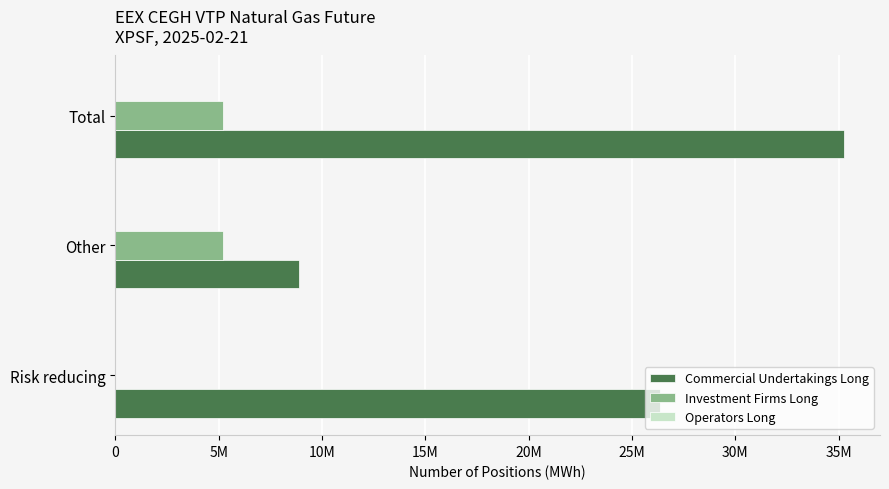

Rank the series by their maximum value, from lowest to highest.

Operators Long, Investment Firms Long, Commercial Undertakings Long